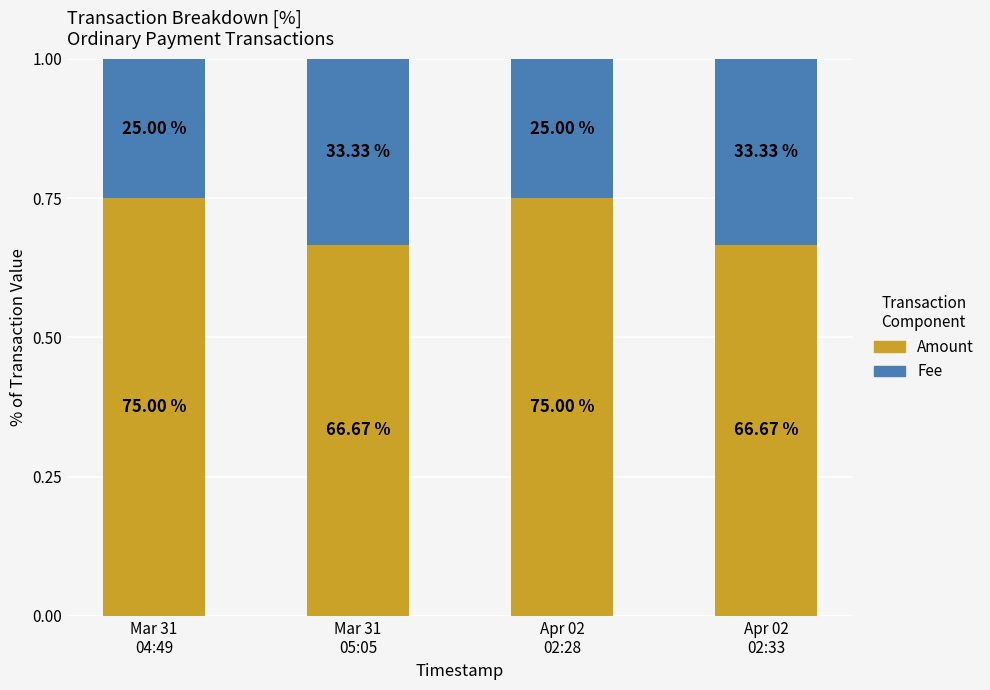

Which series has the largest total across all categories?

Amount